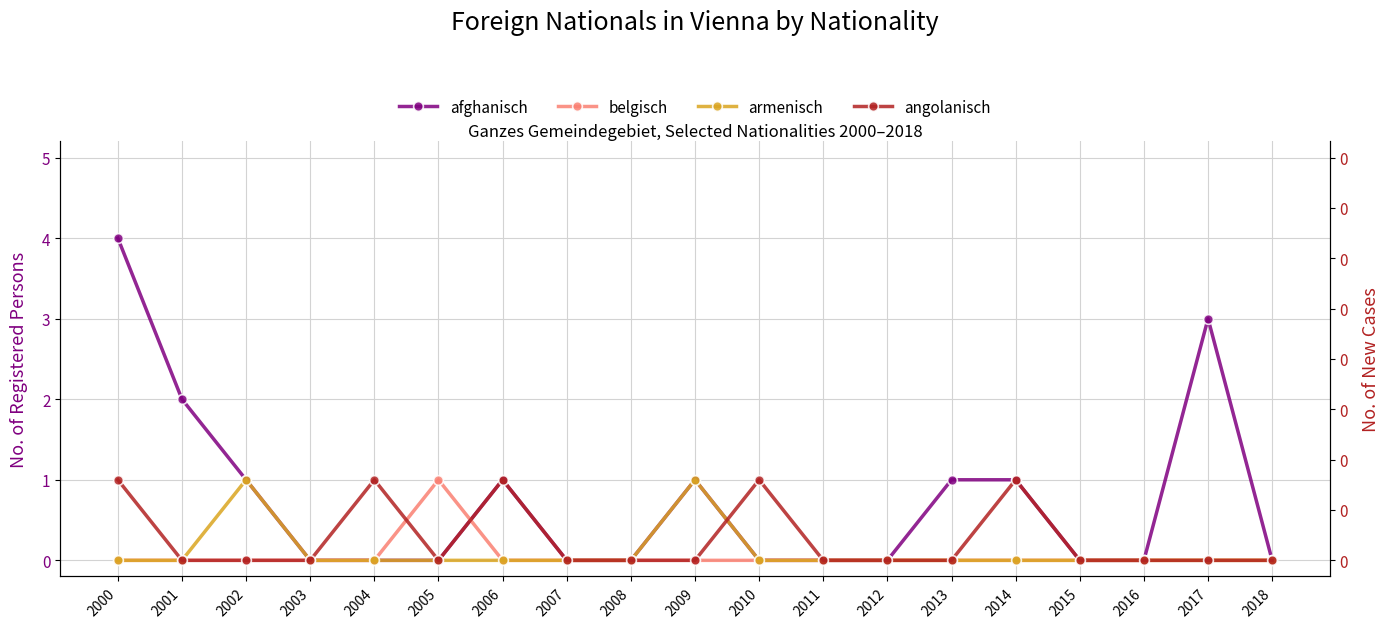

At 2006, list the series in order from largest to smallest.

afghanisch, angolanisch, belgisch, armenisch